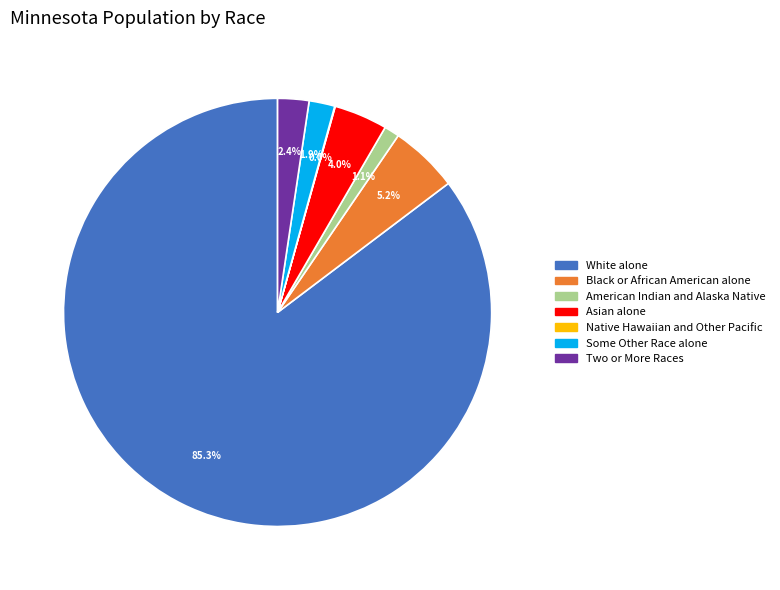

To the nearest percent, what percentage of the pie is Black or African American alone?

5%